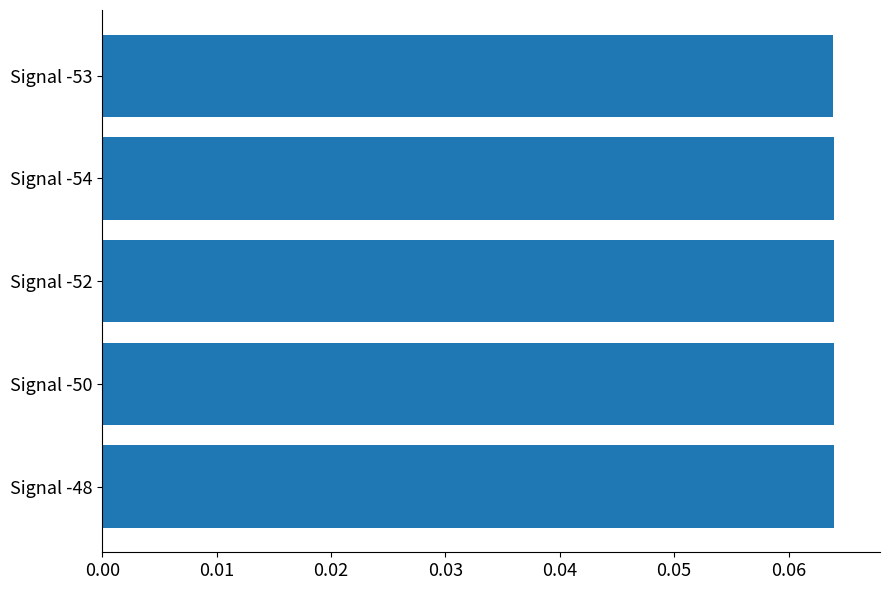

The chart shows a value of 0.0 at Signal -48. True or false?

False